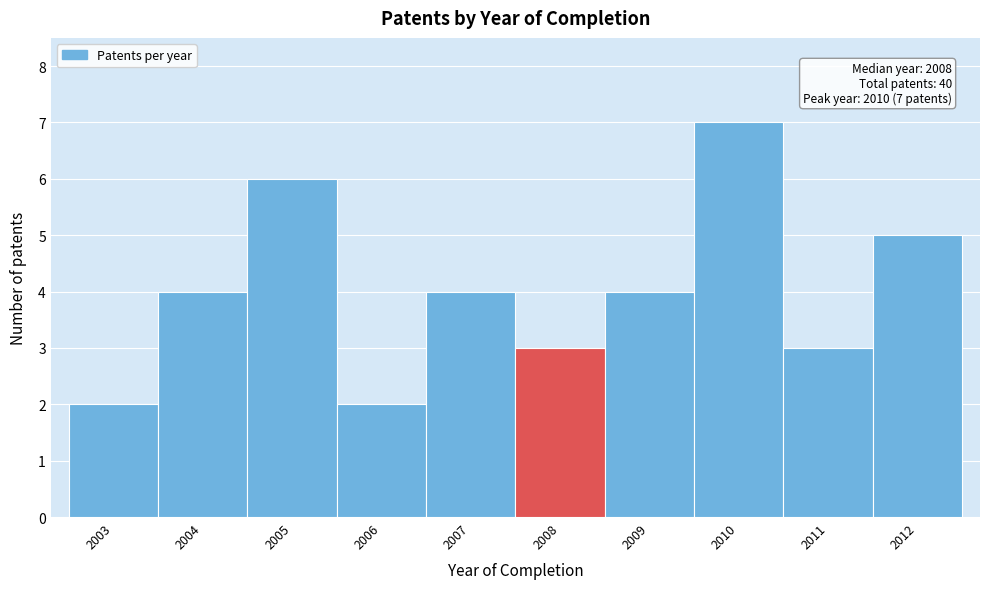

Over which range of the x-axis is the bar tallest?

2009.5 to 2010.5